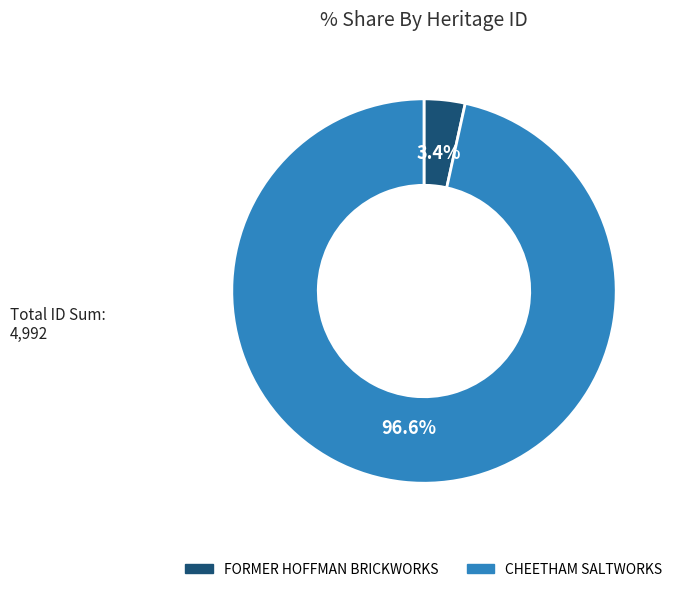

Is there a majority slice in this chart?

Yes